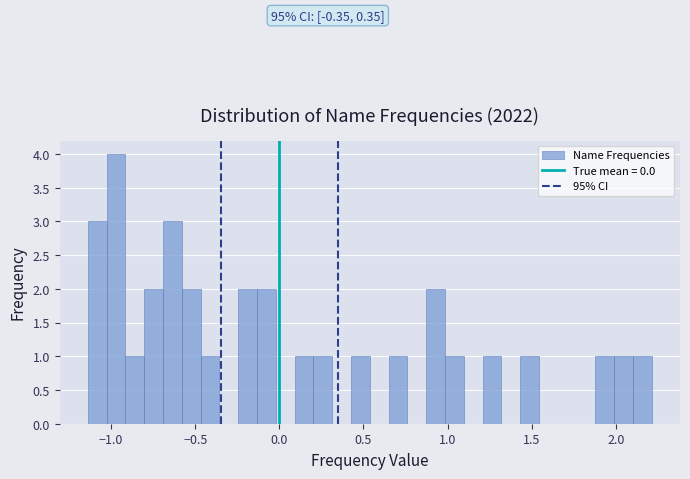

Around what value on the x-axis is the tallest bar? Give the approximate position of its centre, as read against the axis.

-0.95